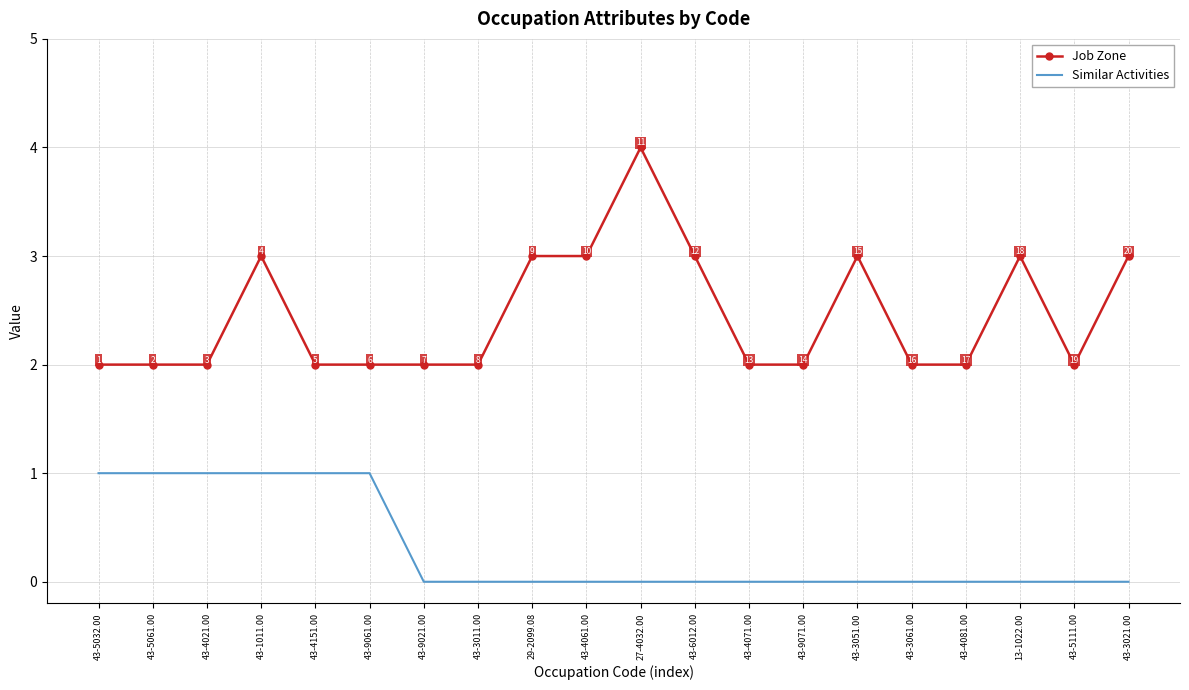

What is the difference between the maximum and minimum values in the Similar Activities series?

1